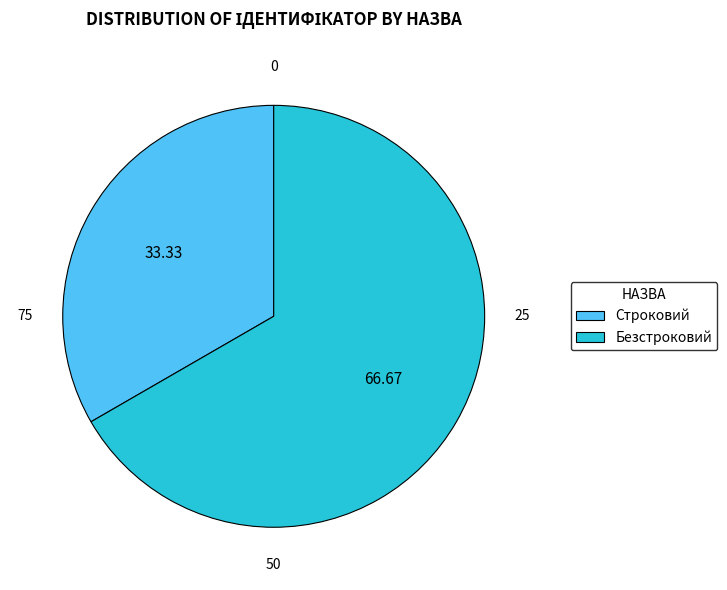

Between Безстроковий and Строковий, which is larger?

Безстроковий